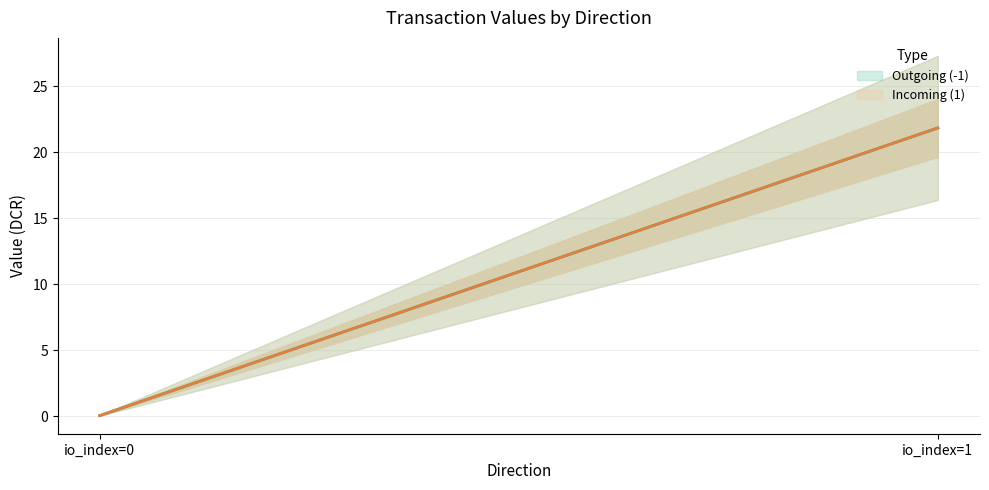

True or false: valid_mainchain has more than 0 interior local peaks.

False